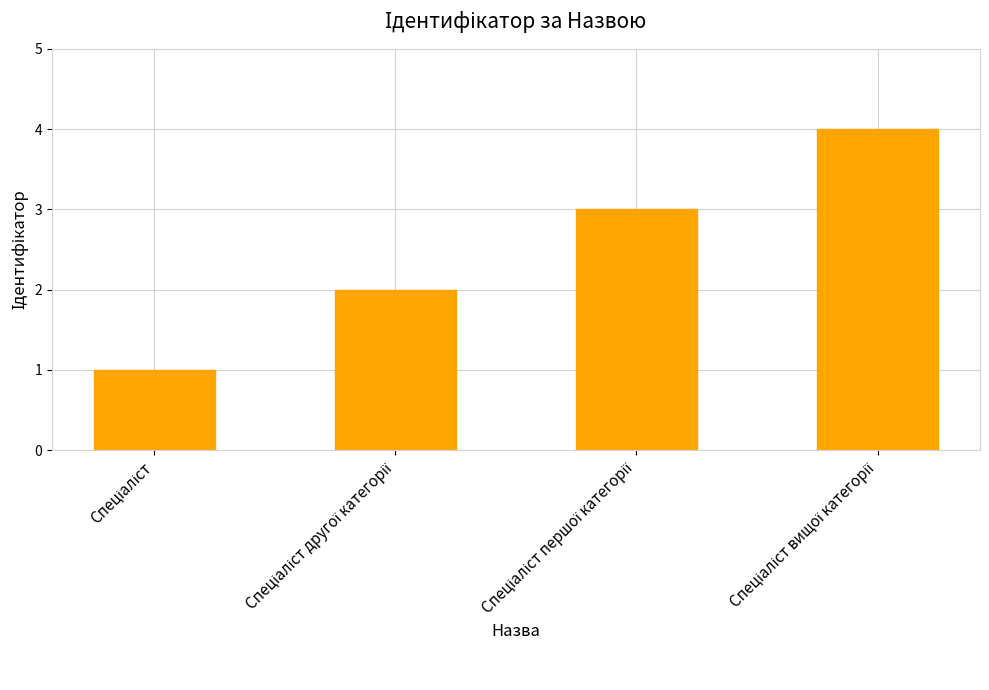

What is the difference between the maximum and minimum values?

3